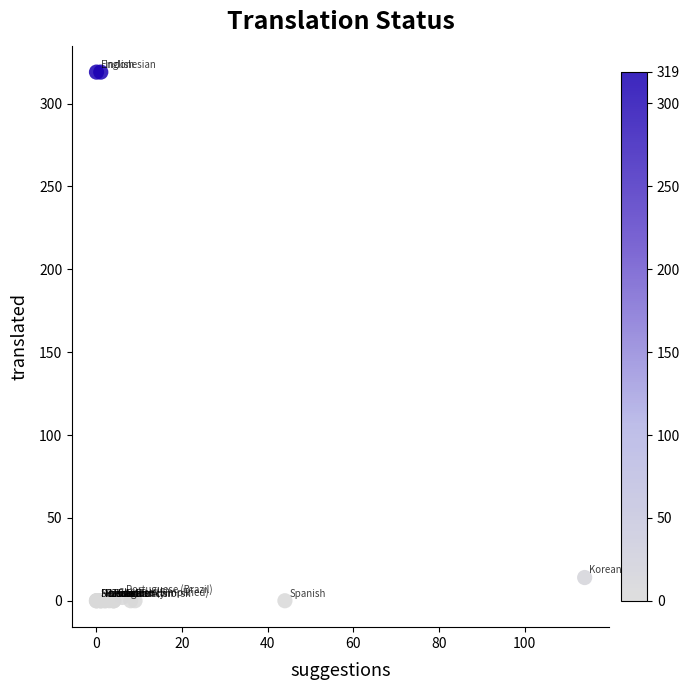

What Y value in the scatter plot is closest to 159?

14